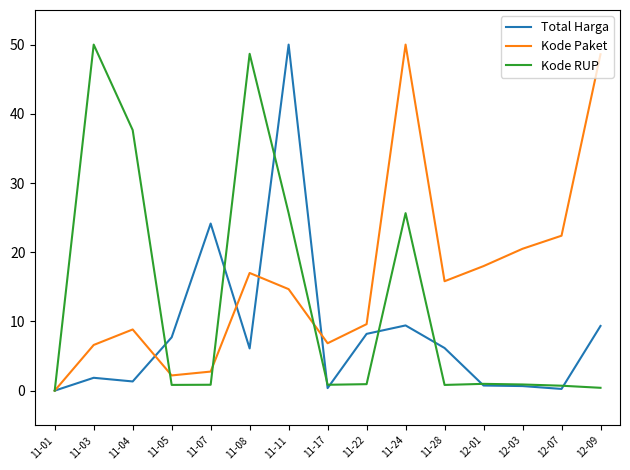

What is the difference between the maximum and second lowest values in the Total Harga series?

49.8